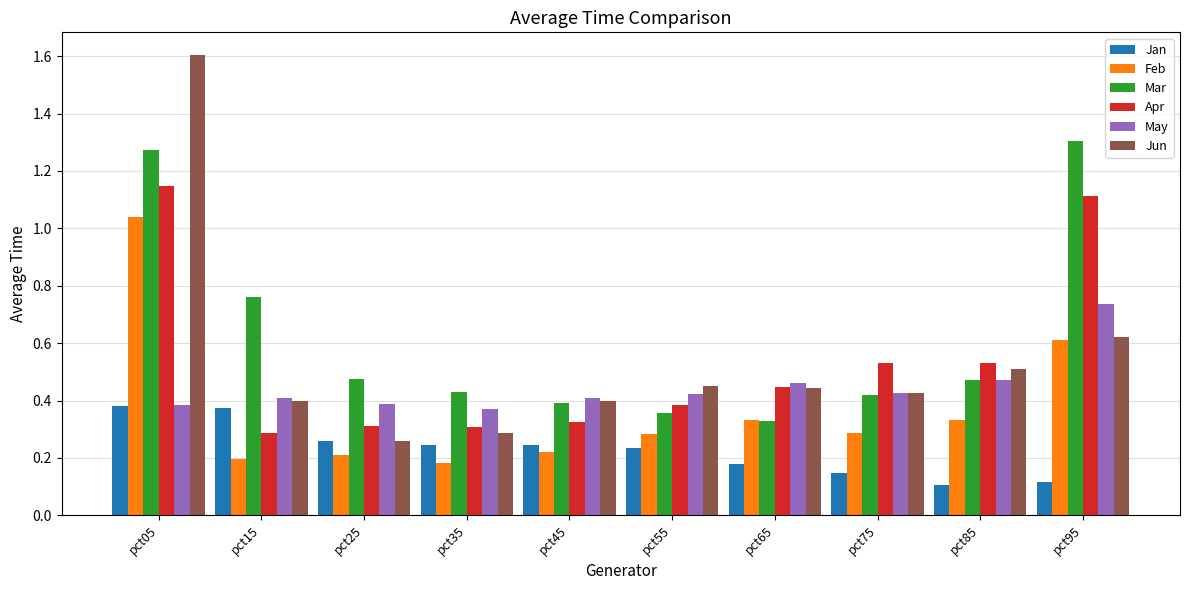

Which series has the largest total across all categories?

Mar